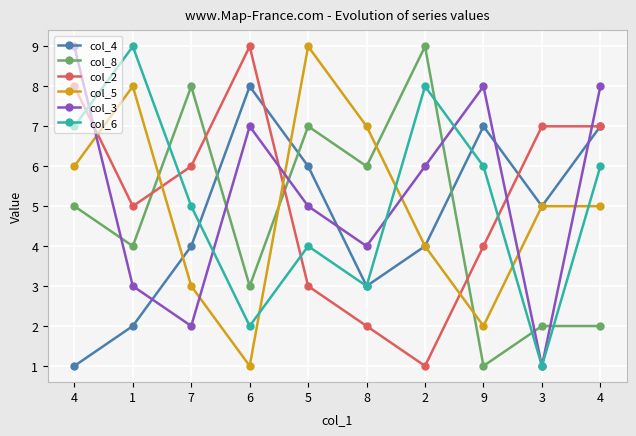

How many data points in col_4 are less than 5?

5